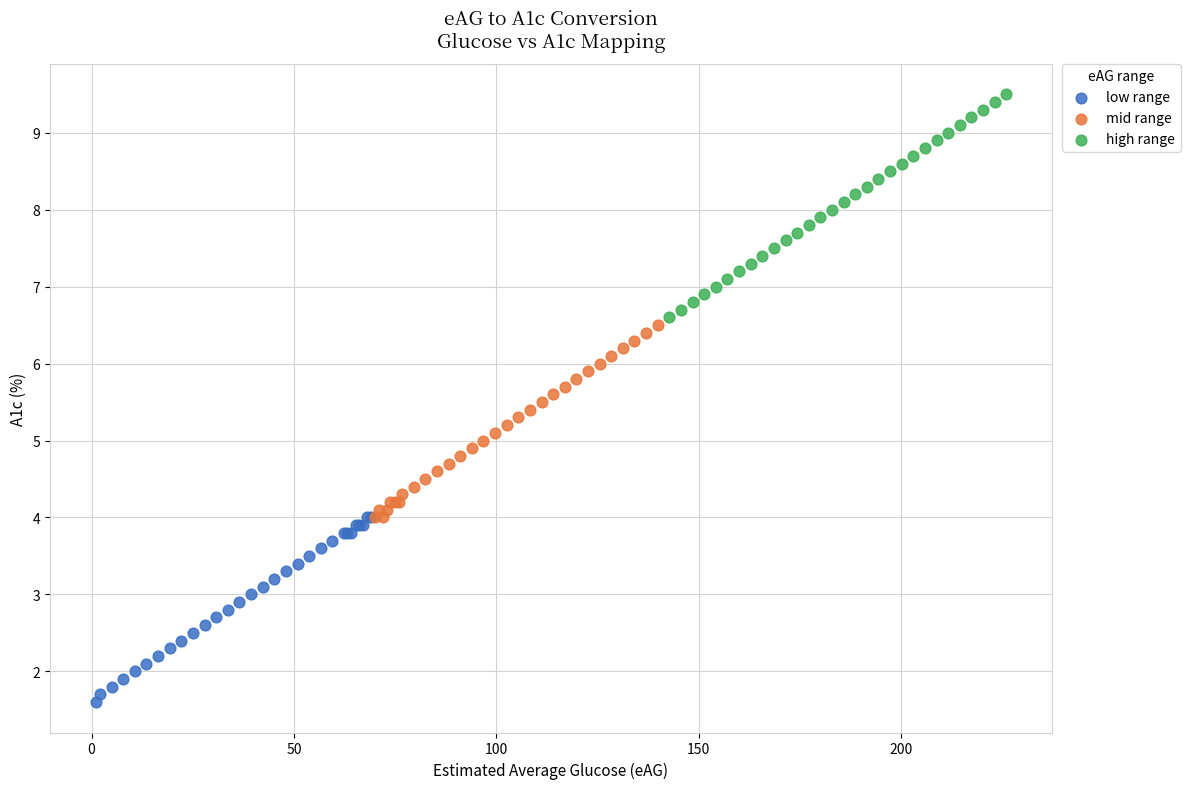

Which series reaches the minimum Y coordinate?

low range